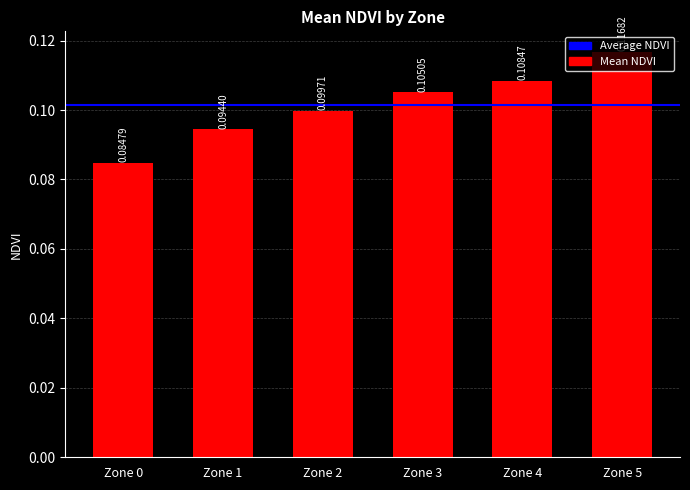

Rank the categories by value from lowest to highest.

Zone 0, Zone 1, Zone 2, Zone 3, Zone 4, Zone 5